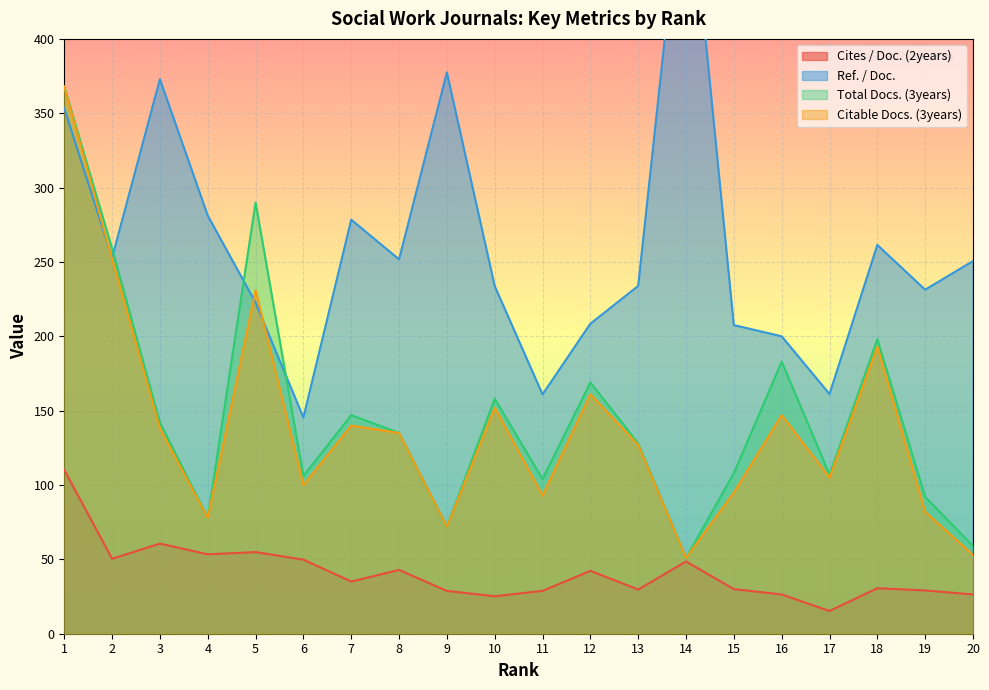

Which category has the highest value in the Cites / Doc. (2years) series?

1